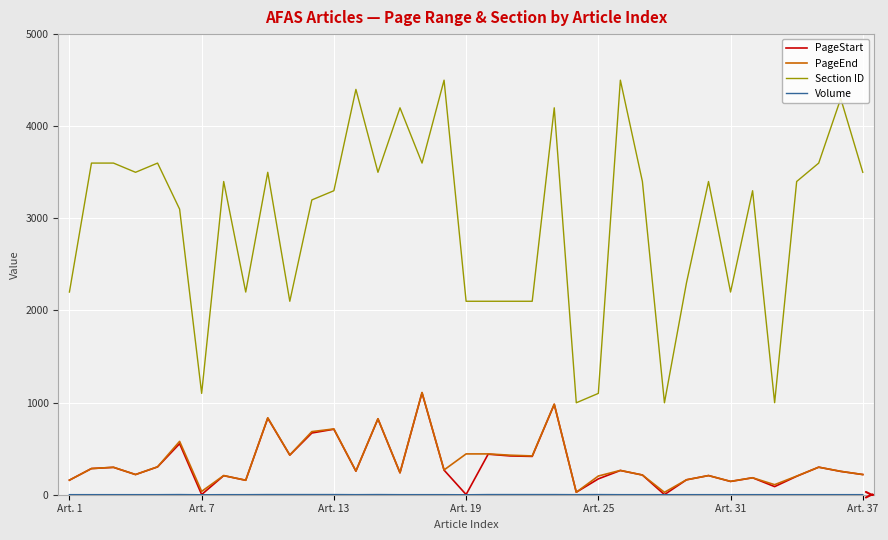

True or false: PageEnd and Section ID intersect in this chart.

False